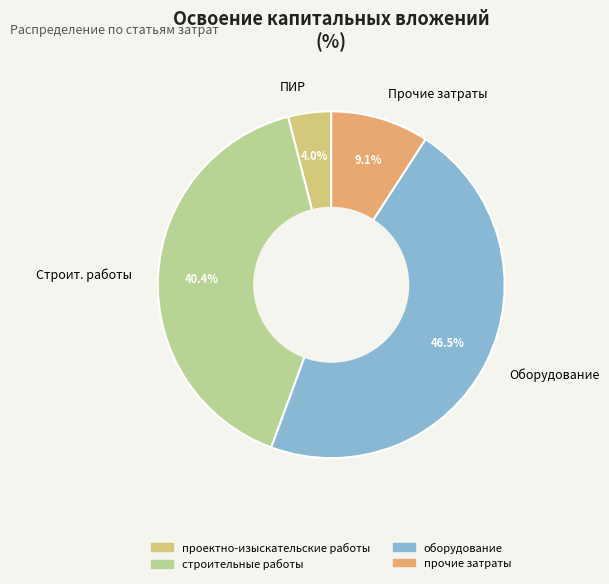

What is the largest slice in the pie chart?

Оборудование